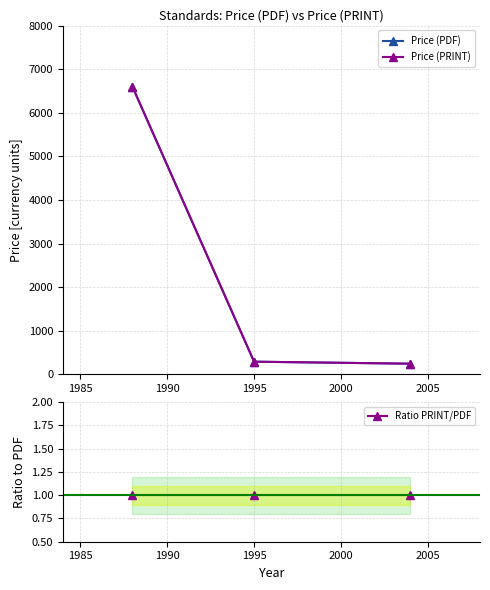

At how many categories does at least one series exceed 318?

1